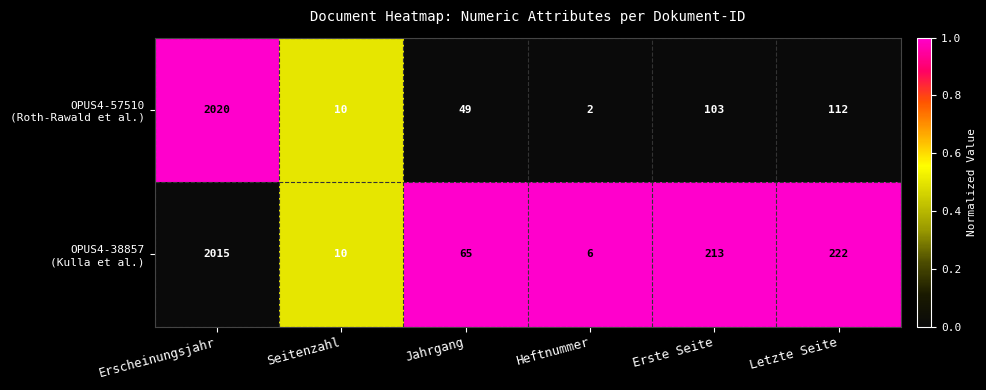

What is the total value across all series at Letzte Seite?

334